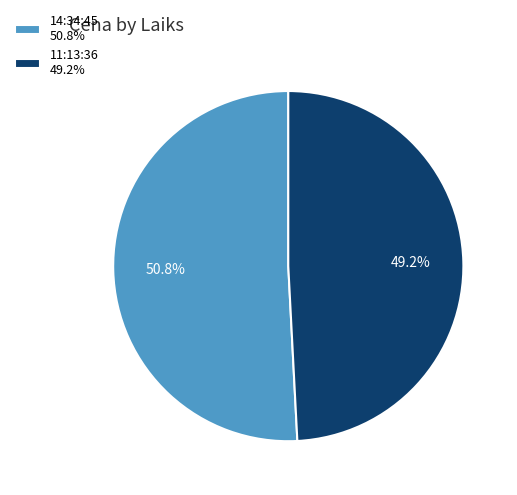

Approximately how many times larger is the value at 14:34:45 compared to 11:13:36?

1.0